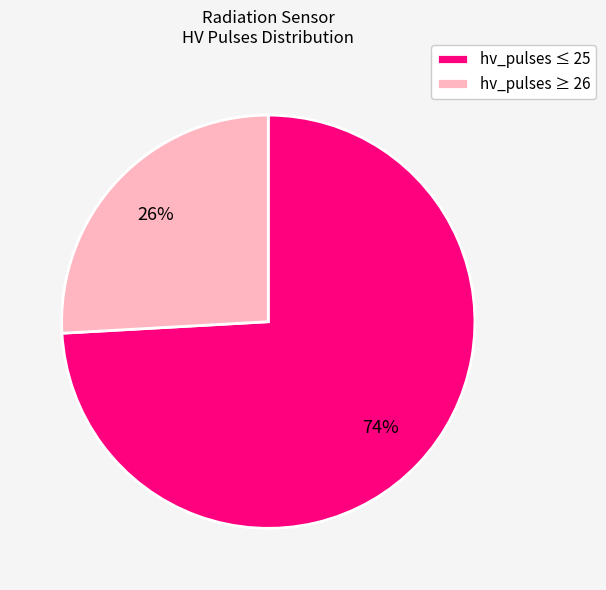

To the nearest percent, what is the difference between the largest and smallest slice percentages?

48%